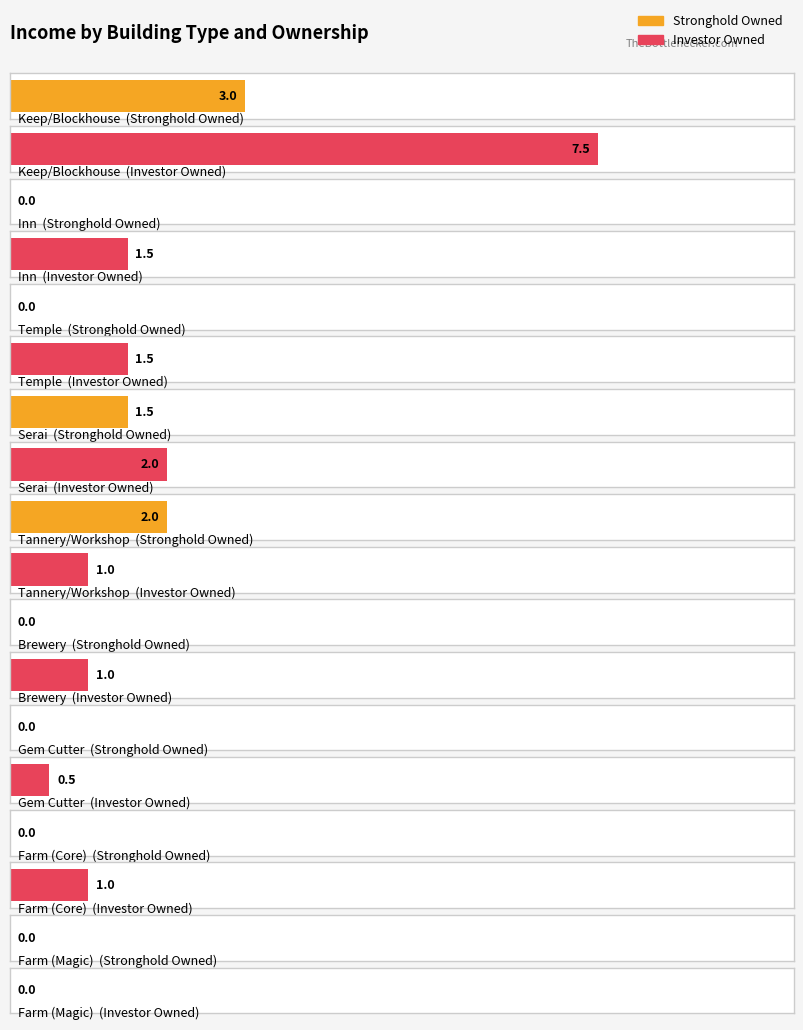

Reading left to right, list all the values displayed in this chart.

Stronghold Owned: Keep/Blockhouse=3.0	Inn=0.0	Temple=0.0	Serai=1.5	Tannery/Workshop=2.0	Brewery=0.0	Gem Cutter=0.0	Farm (Core)=0.0	Farm (Magic)=0.0
Investor Owned: Keep/Blockhouse=7.5	Inn=1.5	Temple=1.5	Serai=2.0	Tannery/Workshop=1.0	Brewery=1.0	Gem Cutter=0.5	Farm (Core)=1.0	Farm (Magic)=0.0